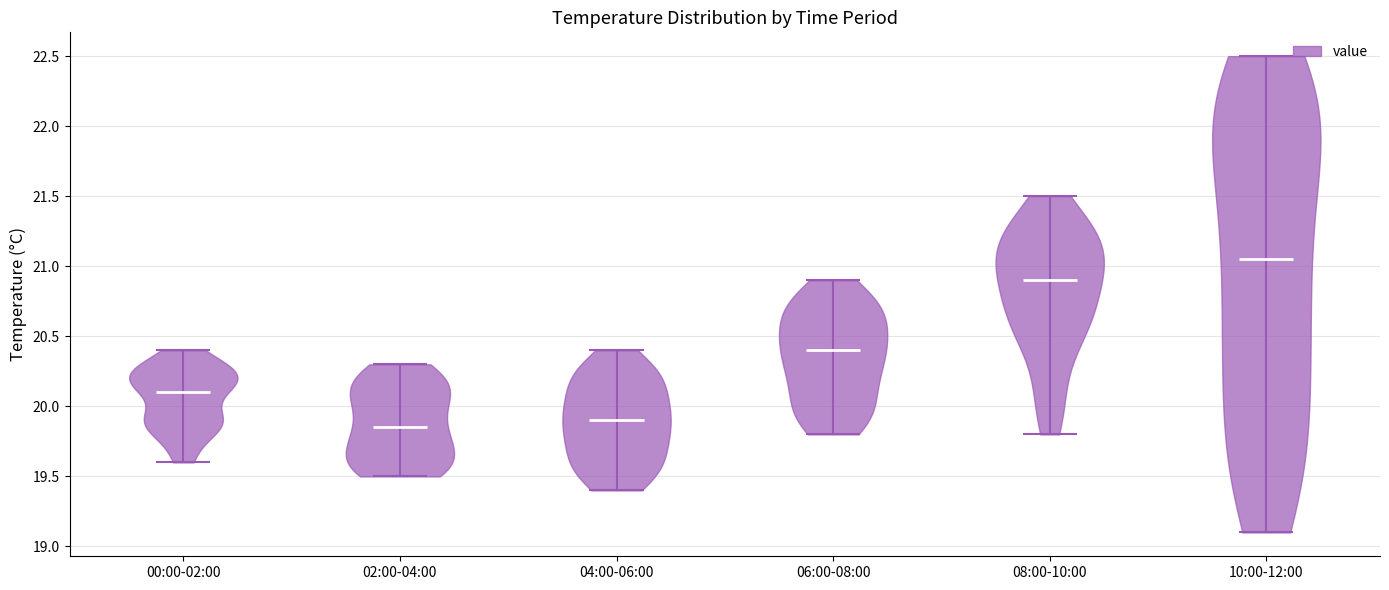

Reading left to right, read every violin against the y-axis: where its median line is, and the lowest and highest points it reaches. The values are not printed on the chart, so give them approximately, as read against the axis.

00:00-02:00: median line 20.10, lowest point 19.60, highest point 20.40
02:00-04:00: median line 19.85, lowest point 19.50, highest point 20.30
04:00-06:00: median line 19.90, lowest point 19.40, highest point 20.40
06:00-08:00: median line 20.40, lowest point 19.80, highest point 20.90
08:00-10:00: median line 20.90, lowest point 19.80, highest point 21.50
10:00-12:00: median line 21.05, lowest point 19.10, highest point 22.50